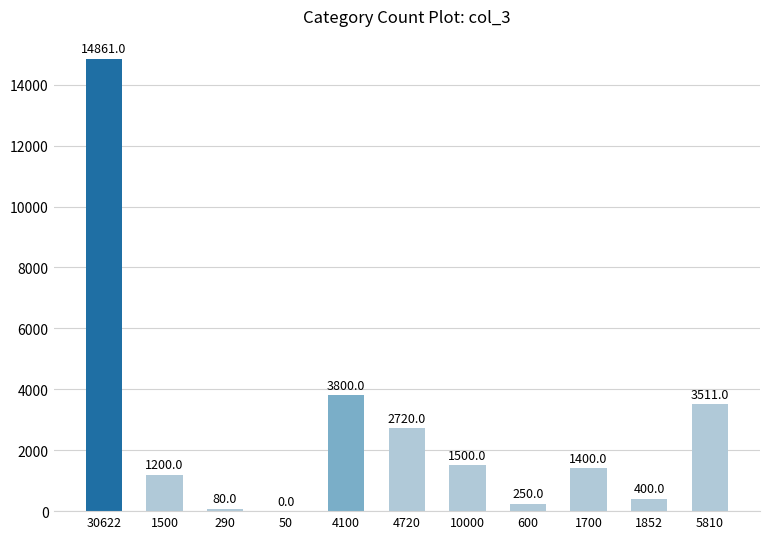

True or false: the data shows 1500 at 10000.

True